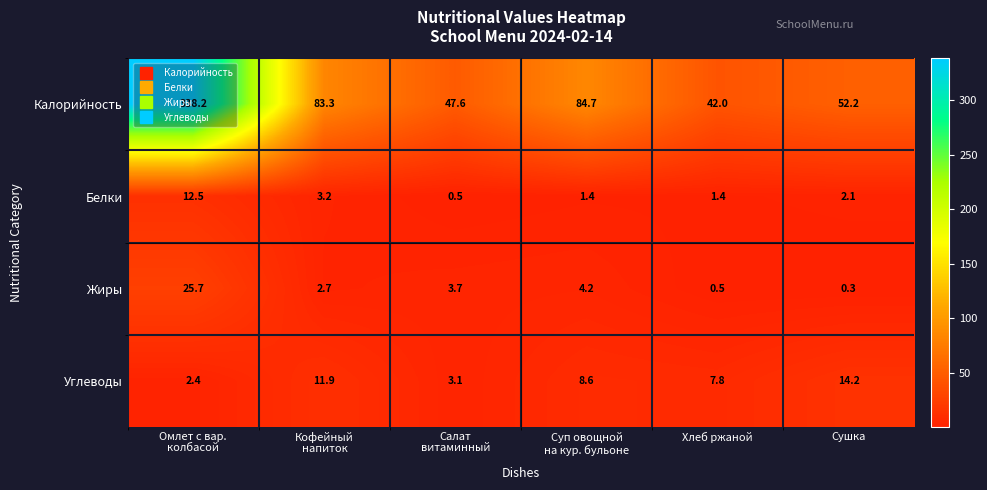

What is the average value of the Углеводы series?

8.0